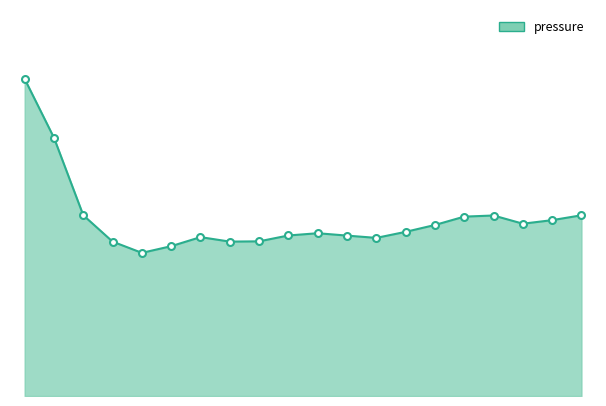

What is the label of the 12th point from the right?

04:00